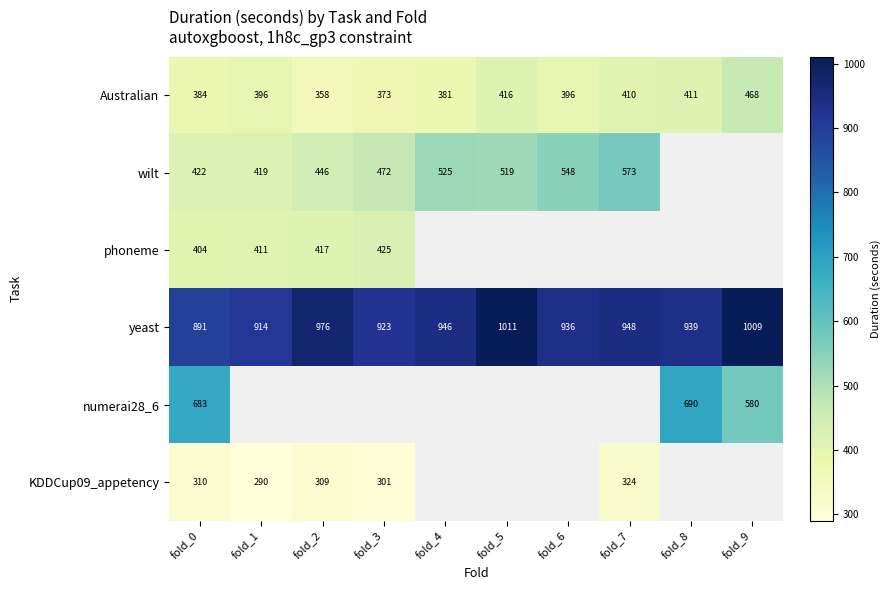

Which label corresponds to the largest value in the chart?

fold_5